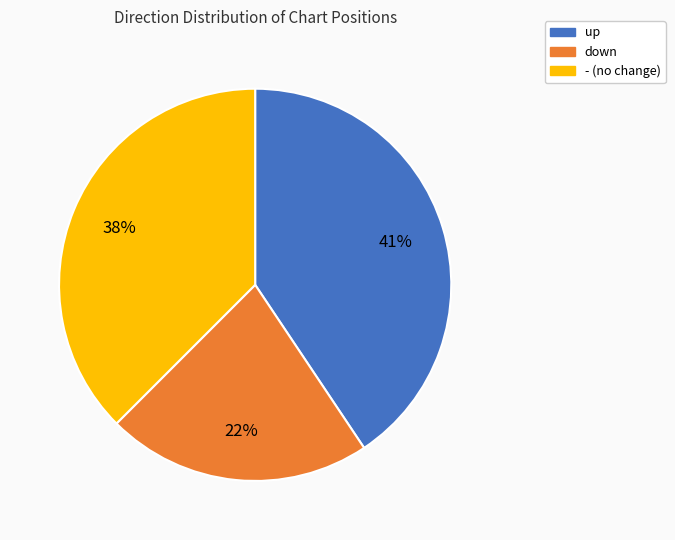

The - slice represents 52% of the pie. True or false?

False